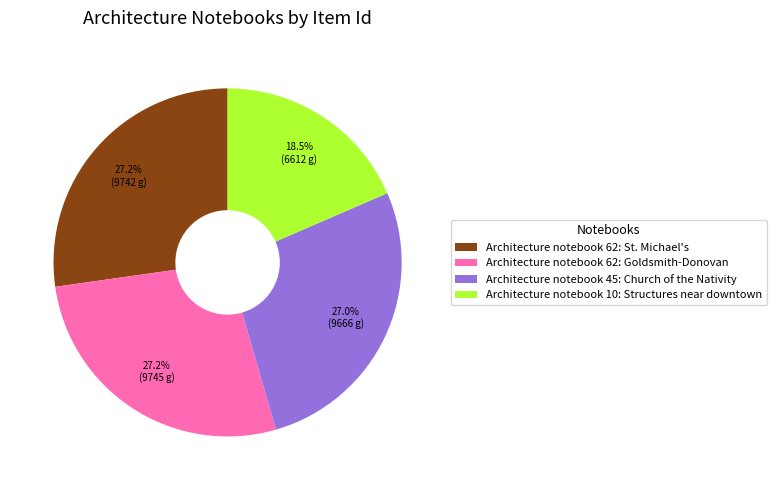

Which category has the smallest portion of the pie?

Architecture notebook 10: Structures near downtown